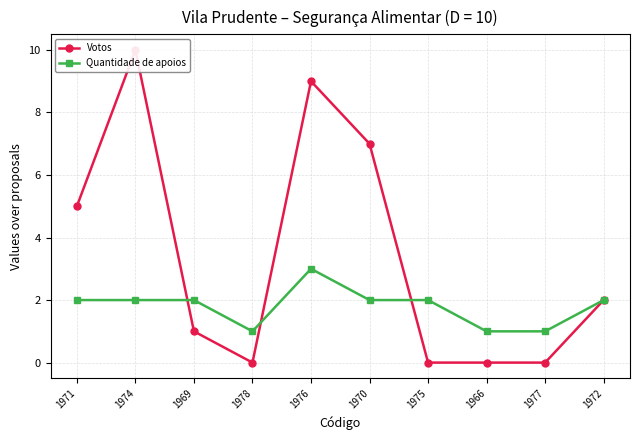

How many times do Quantidade de apoios and Votos cross each other?

3